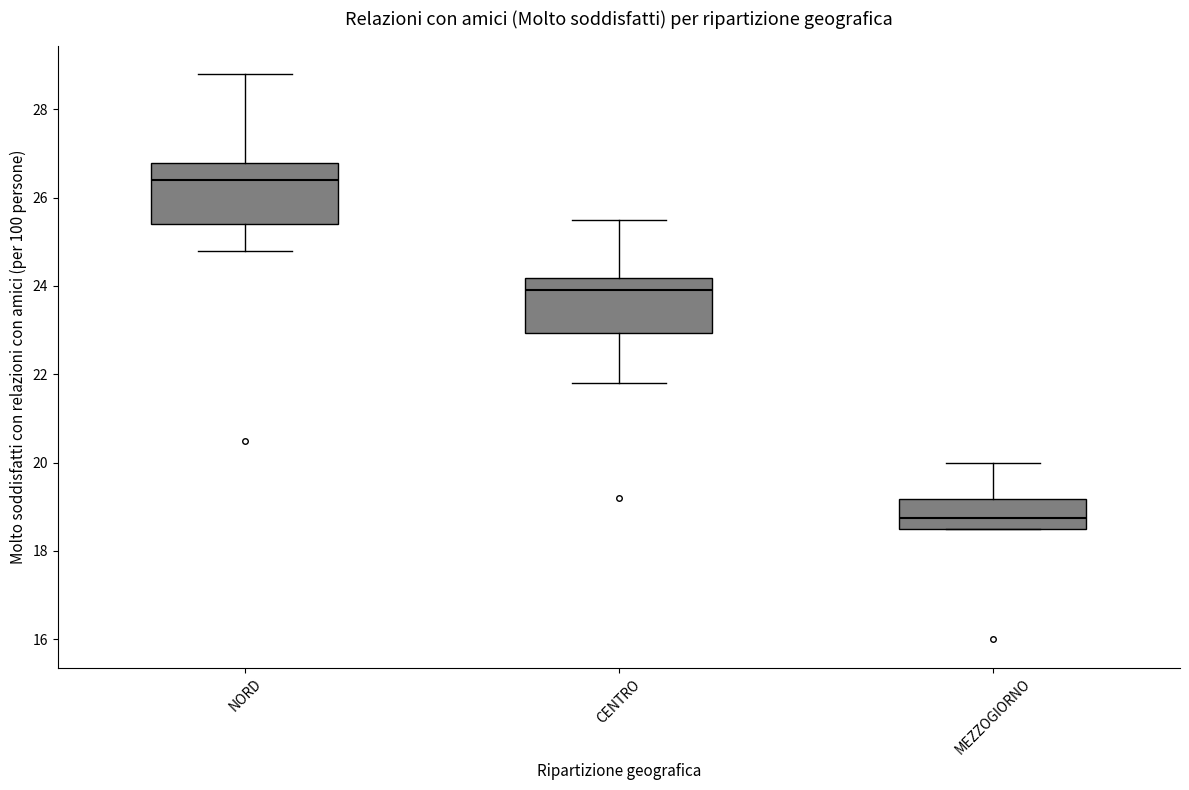

Where is the upper edge of the box for CENTRO on the y-axis? The values are not printed on the chart, so give them approximately, as read against the axis.

24.2